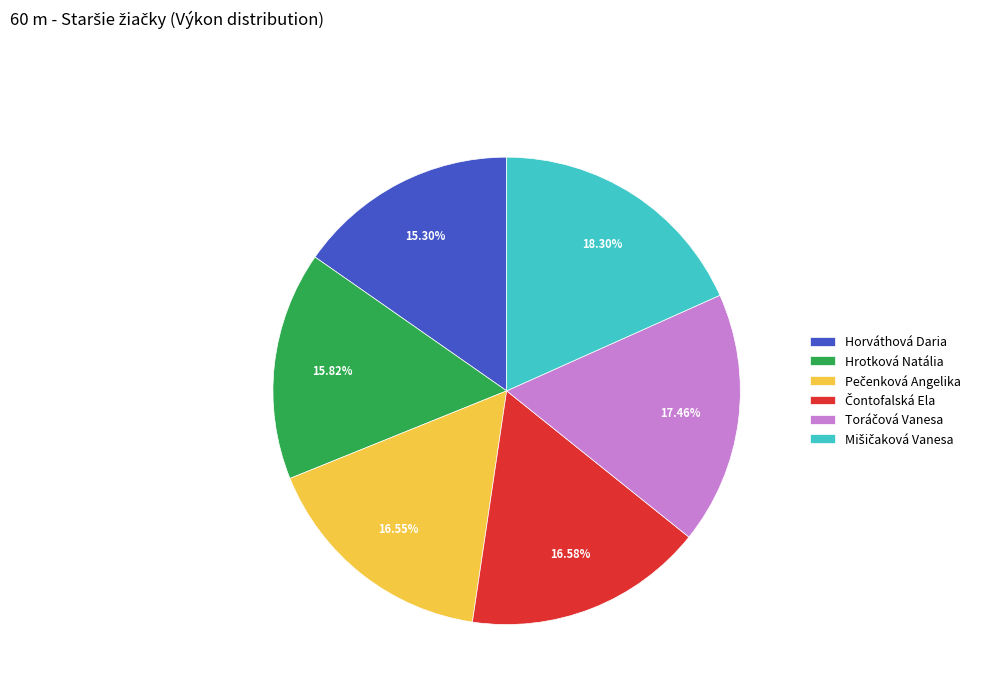

Which slice is the smallest?

Horváthová Daria